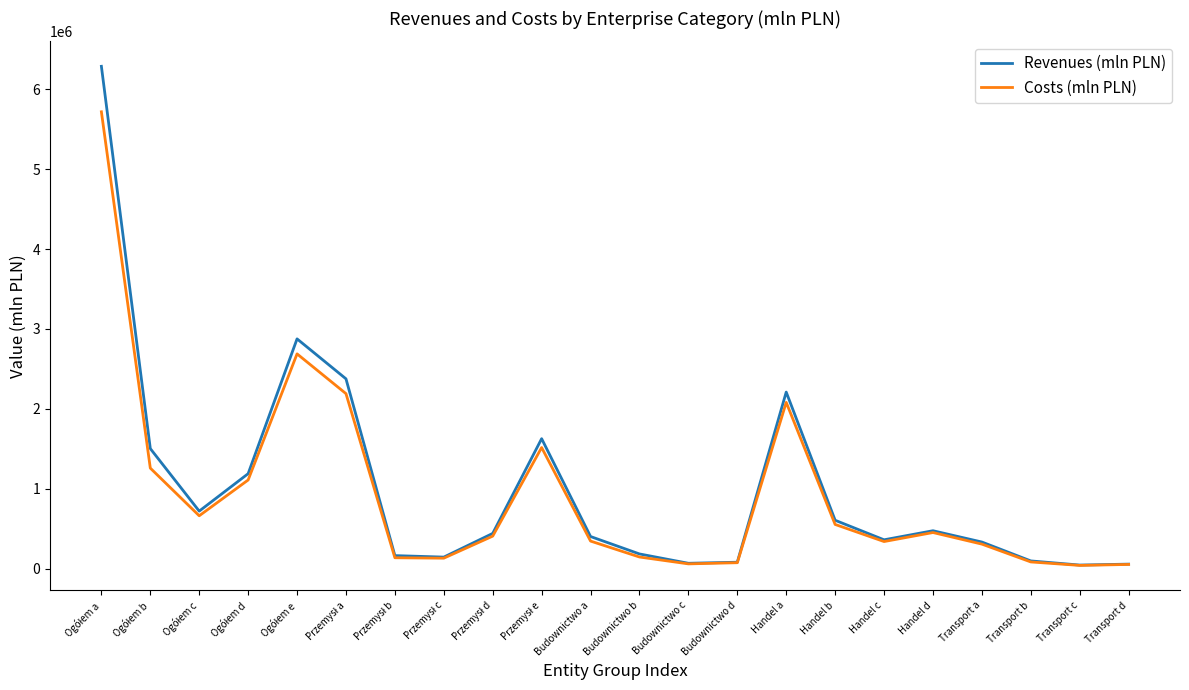

List the series in order of their peak value, highest first.

Revenues (mln PLN), Costs (mln PLN)